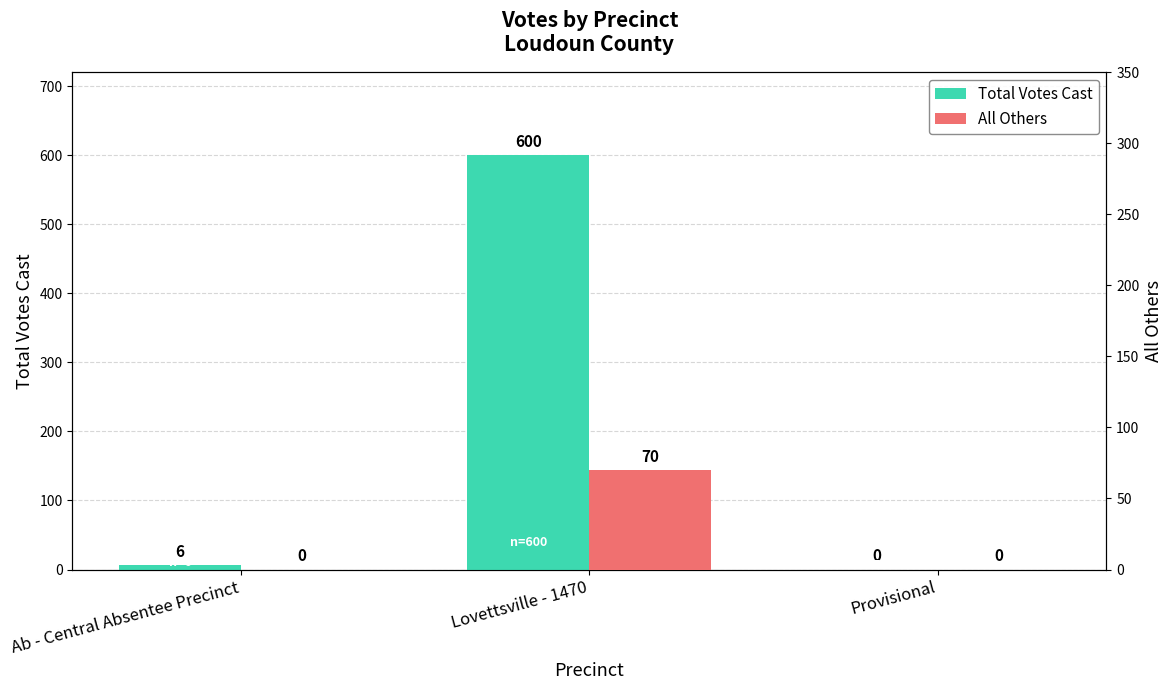

At which category is the sum across all series the highest?

Lovettsville - 1470